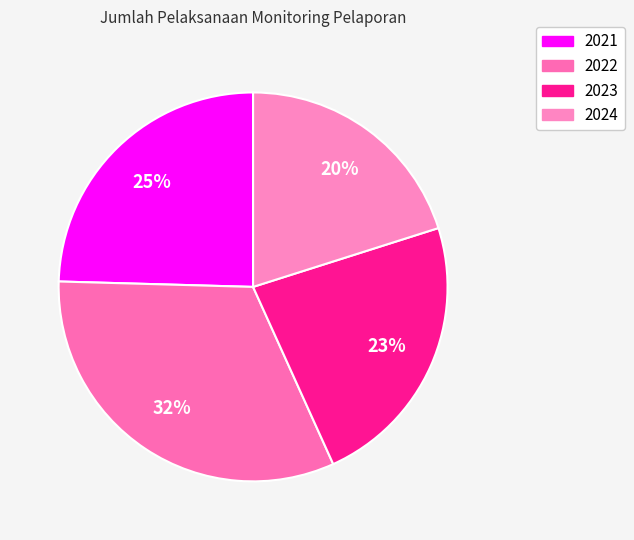

Is 2021 the majority of the pie?

No